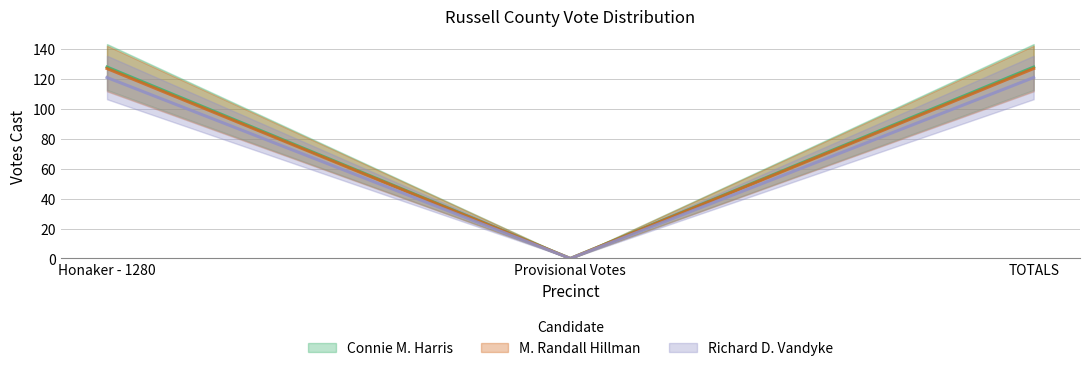

What is the label of the 1st point from the right?

TOTALS